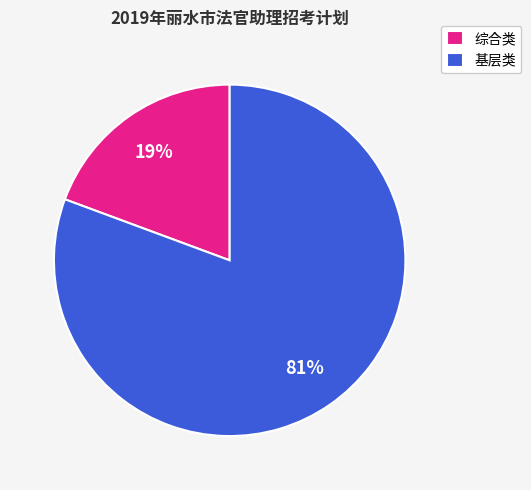

Which slice is the largest?

基层类